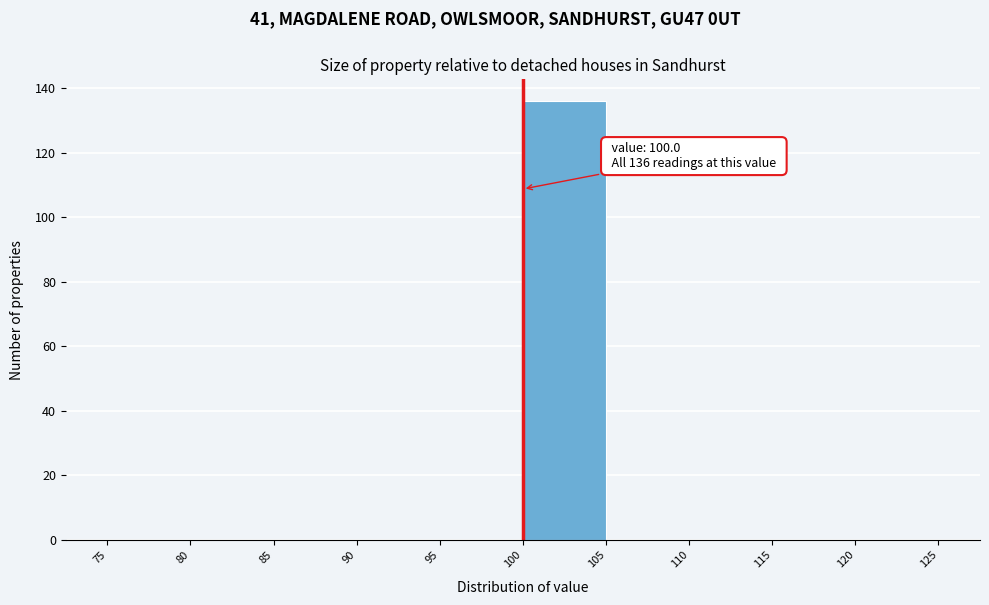

Over which range of the x-axis is the bar tallest?

100 to 105